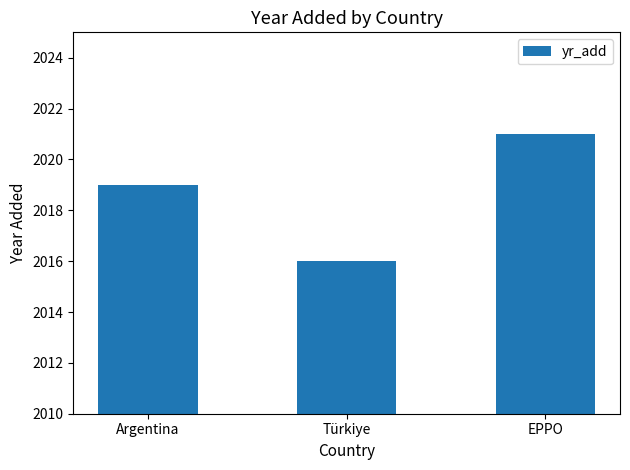

Rank the categories by value from lowest to highest.

Türkiye, Argentina, EPPO